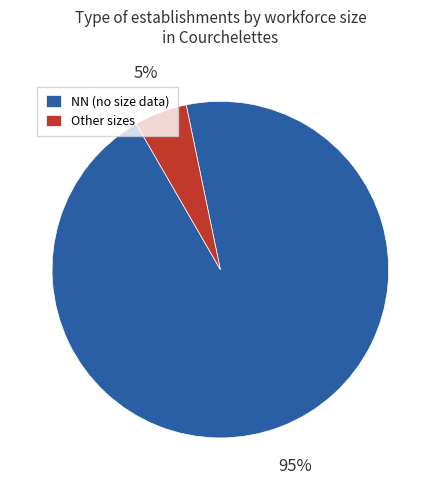

True or false: NN (no size data) accounts for 90% of the total.

False